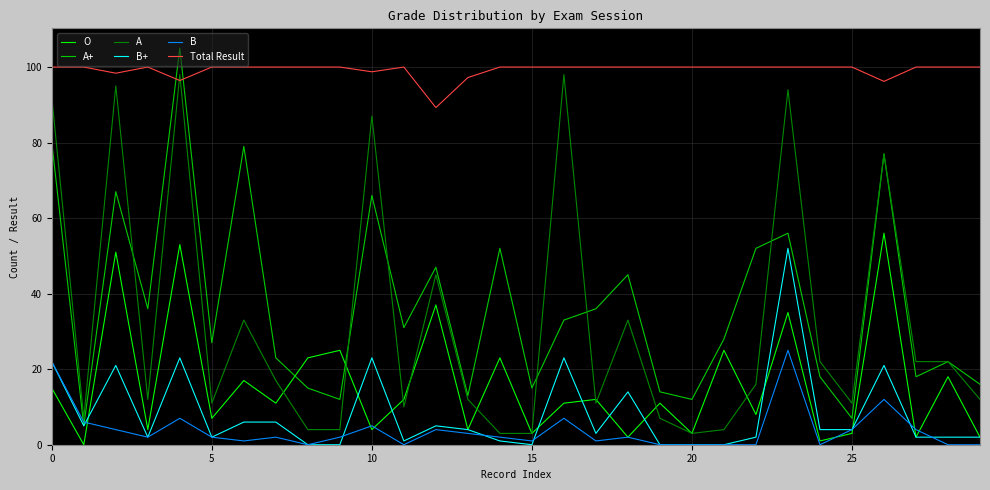

Does the chart display data point markers on the line(s)?

No